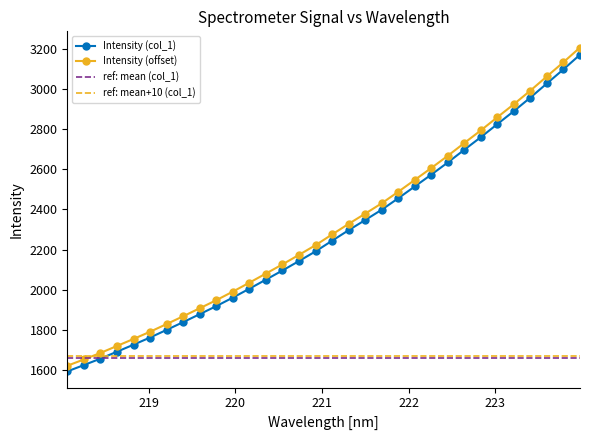

The value at 222.4538 is 4047.8. True or false?

False